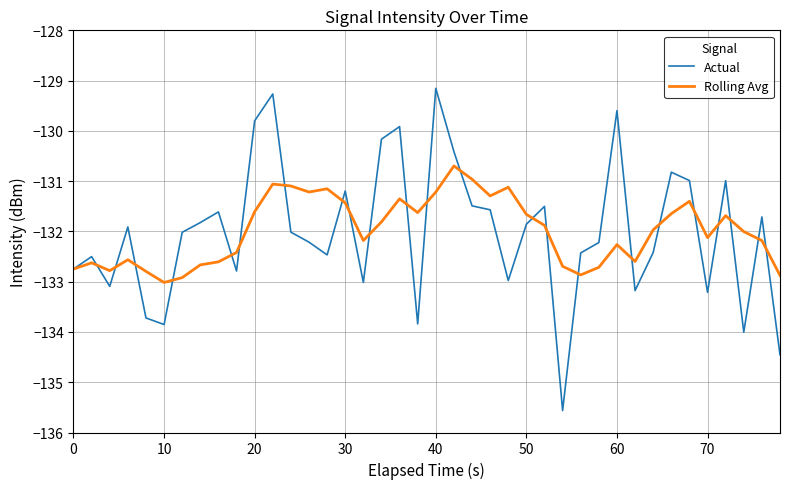

What is the lowest value of the Actual series?

-135.6